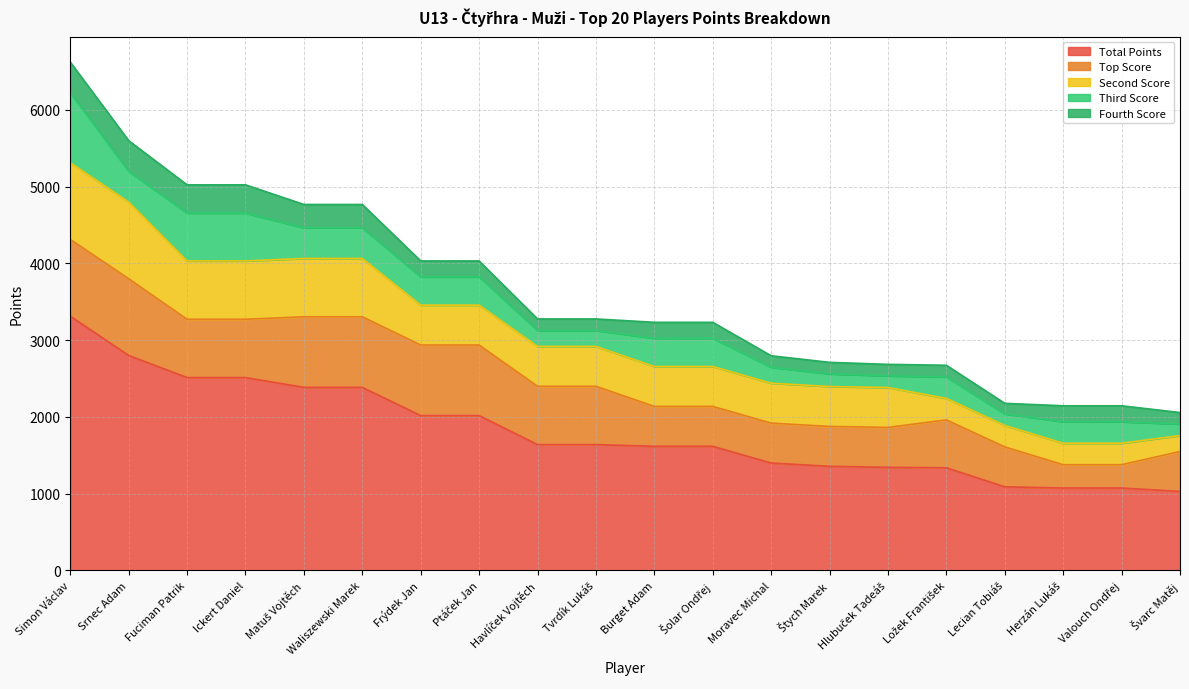

True or false: Top Score and Second Score intersect in this chart.

False